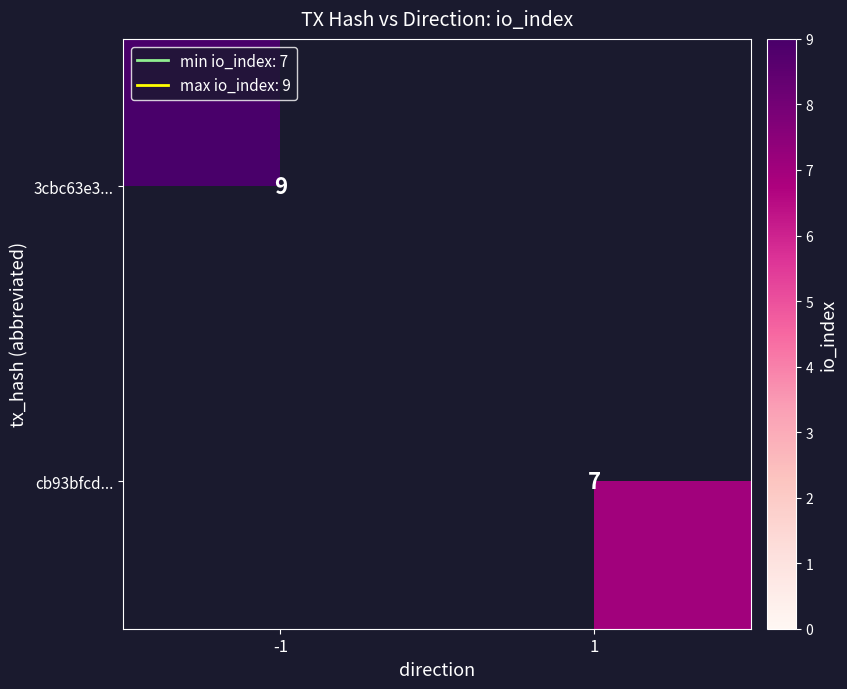

Which category has the highest value across all series?

-1